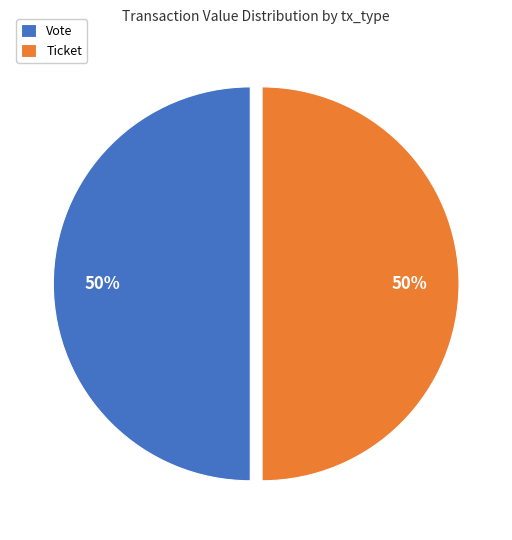

What percentage is the Ticket slice, to the nearest percent?

50%